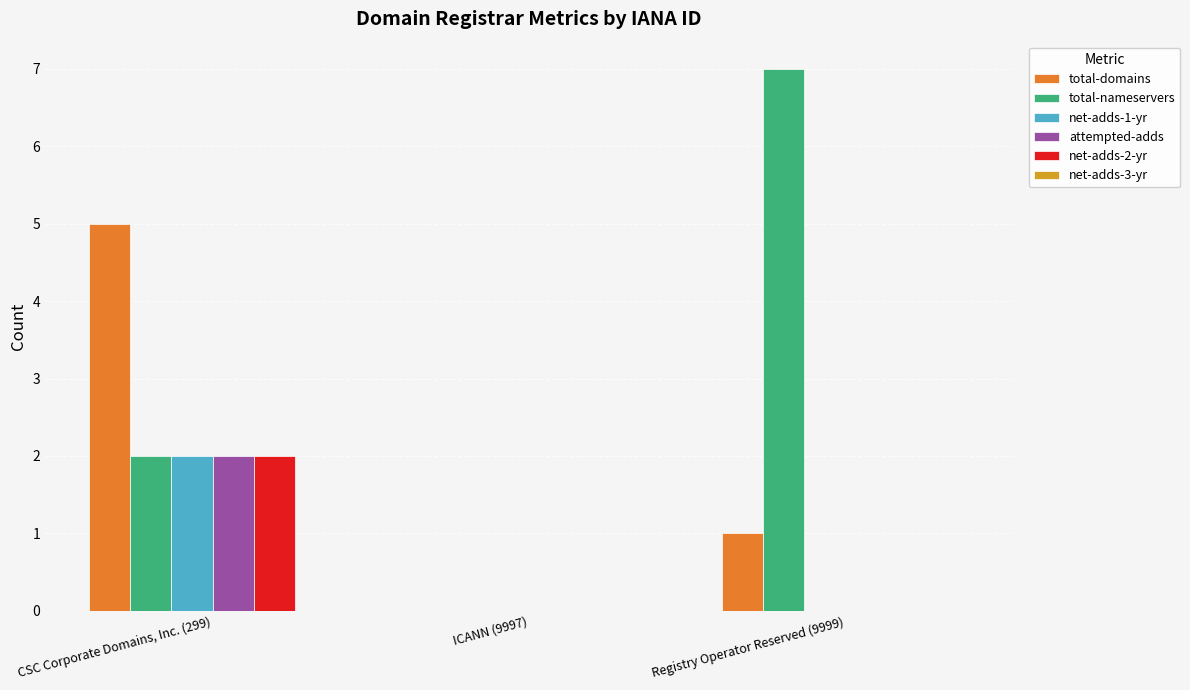

The net-adds-2-yr series shows 2 at CSC Corporate Domains, Inc. (299). True or false?

True